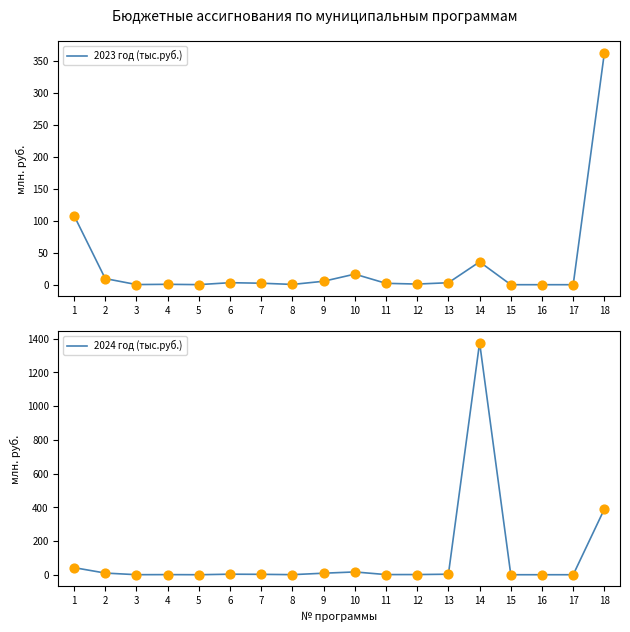

What is the total value across all series at 8?

0.8